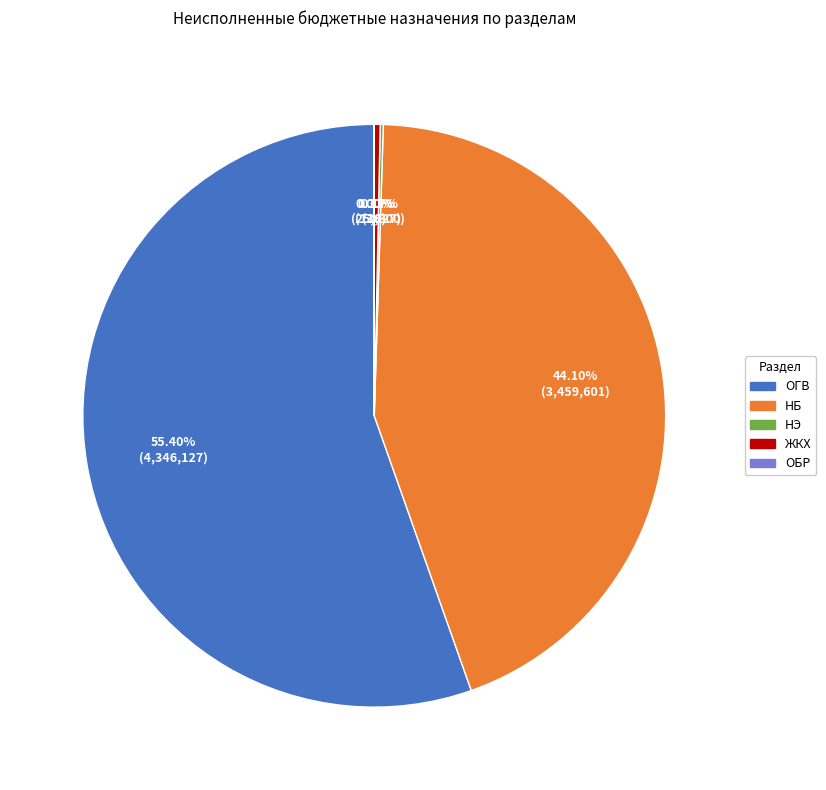

Does any single category account for the majority?

Yes